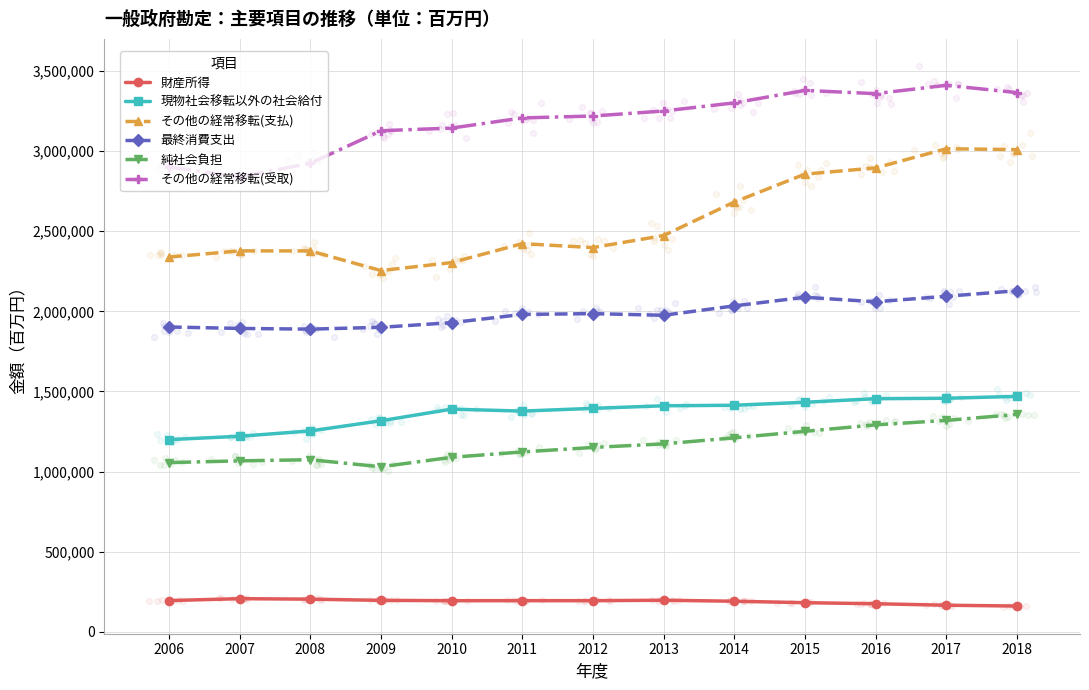

Which series has the widest spread of Y values?

その他の経常移転(支払)